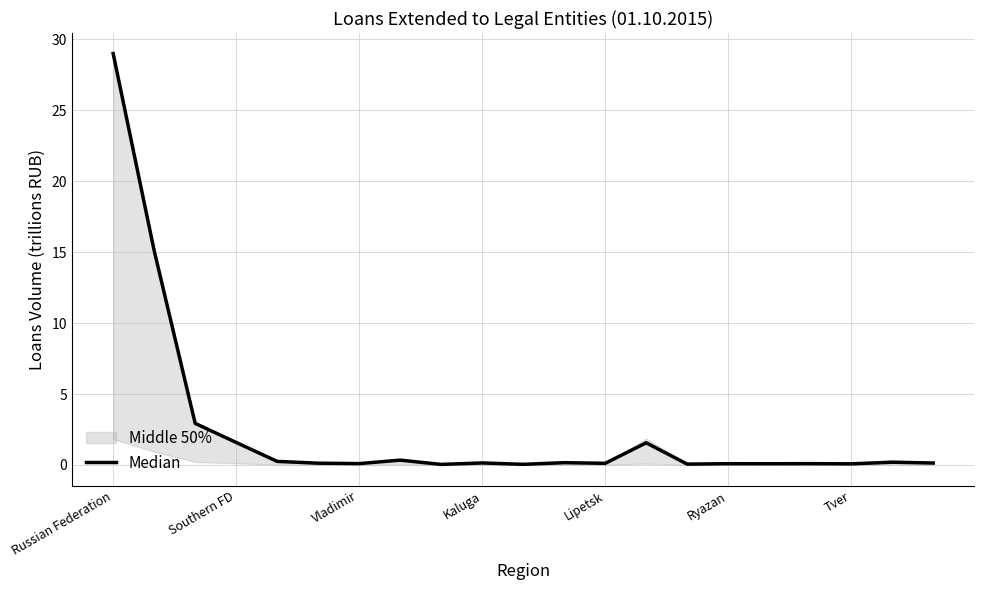

True or false: the data shows 0.0 at 10.

True